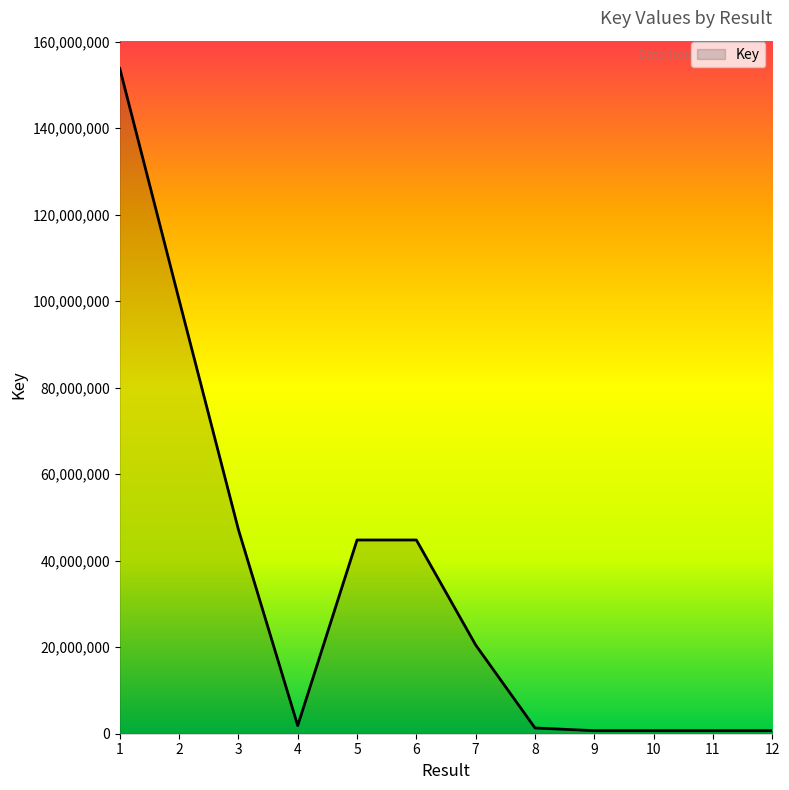

What is the difference between the maximum and minimum values?

153086960